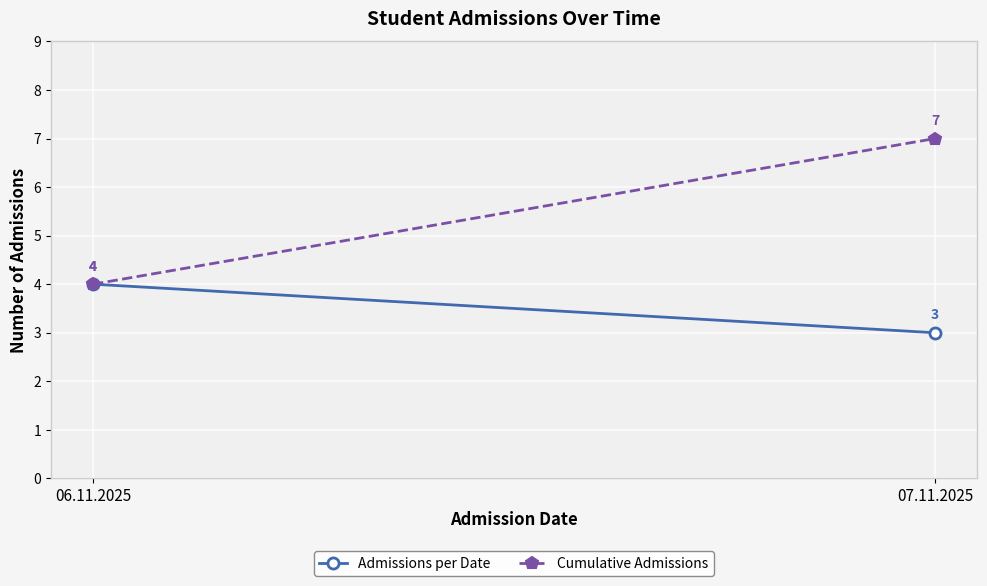

What is the label of the 1st point from the right?

07.11.2025